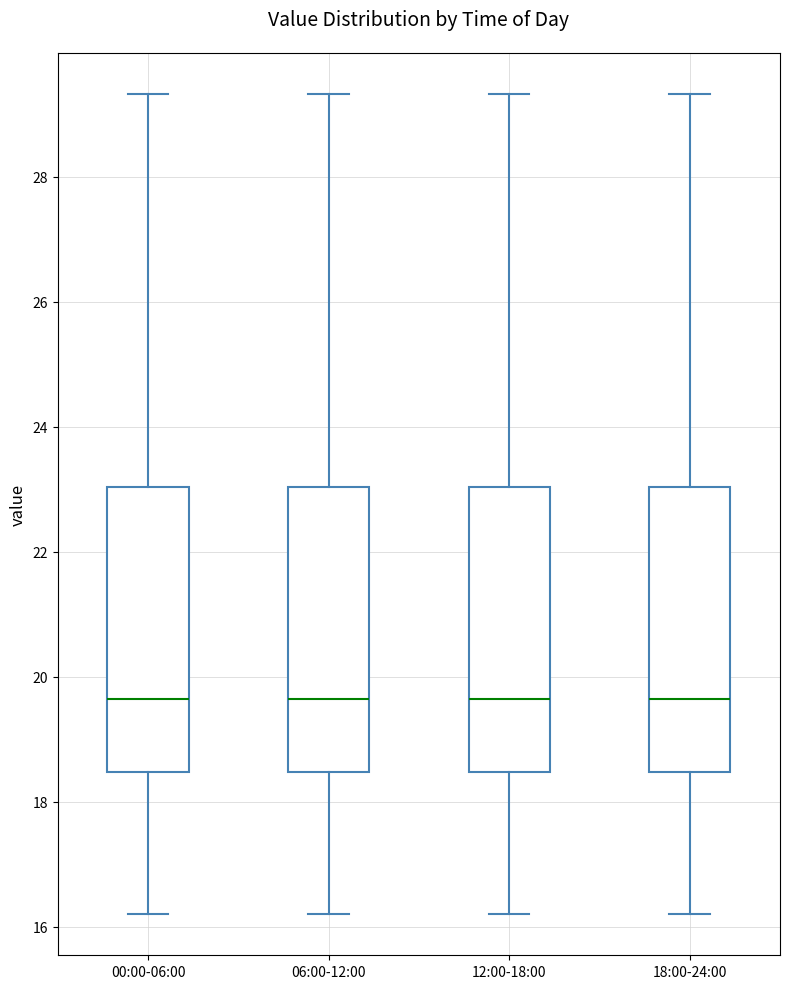

Reading left to right, read every box against the y-axis: the position of its median line, the range the box covers, and the ends of its whiskers. The values are not printed on the chart, so give them approximately, as read against the axis.

00:00-06:00: median 19.6, box 18.4 to 23.0, whiskers 16.2 to 29.4
06:00-12:00: median 19.6, box 18.4 to 23.0, whiskers 16.2 to 29.4
12:00-18:00: median 19.6, box 18.4 to 23.0, whiskers 16.2 to 29.4
18:00-24:00: median 19.6, box 18.4 to 23.0, whiskers 16.2 to 29.4